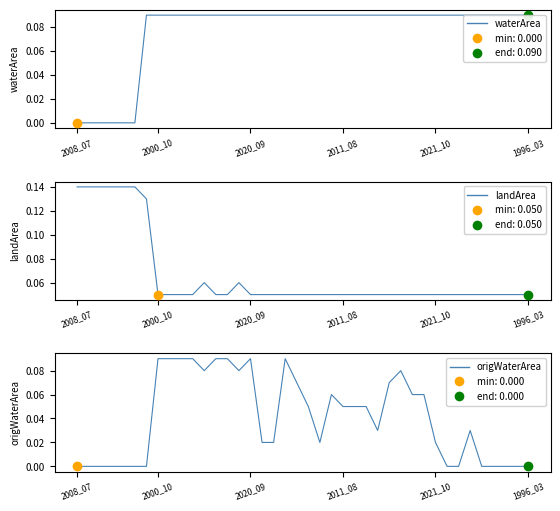

Rank the series by their average value, from highest to lowest.

waterArea, landArea, origWaterArea